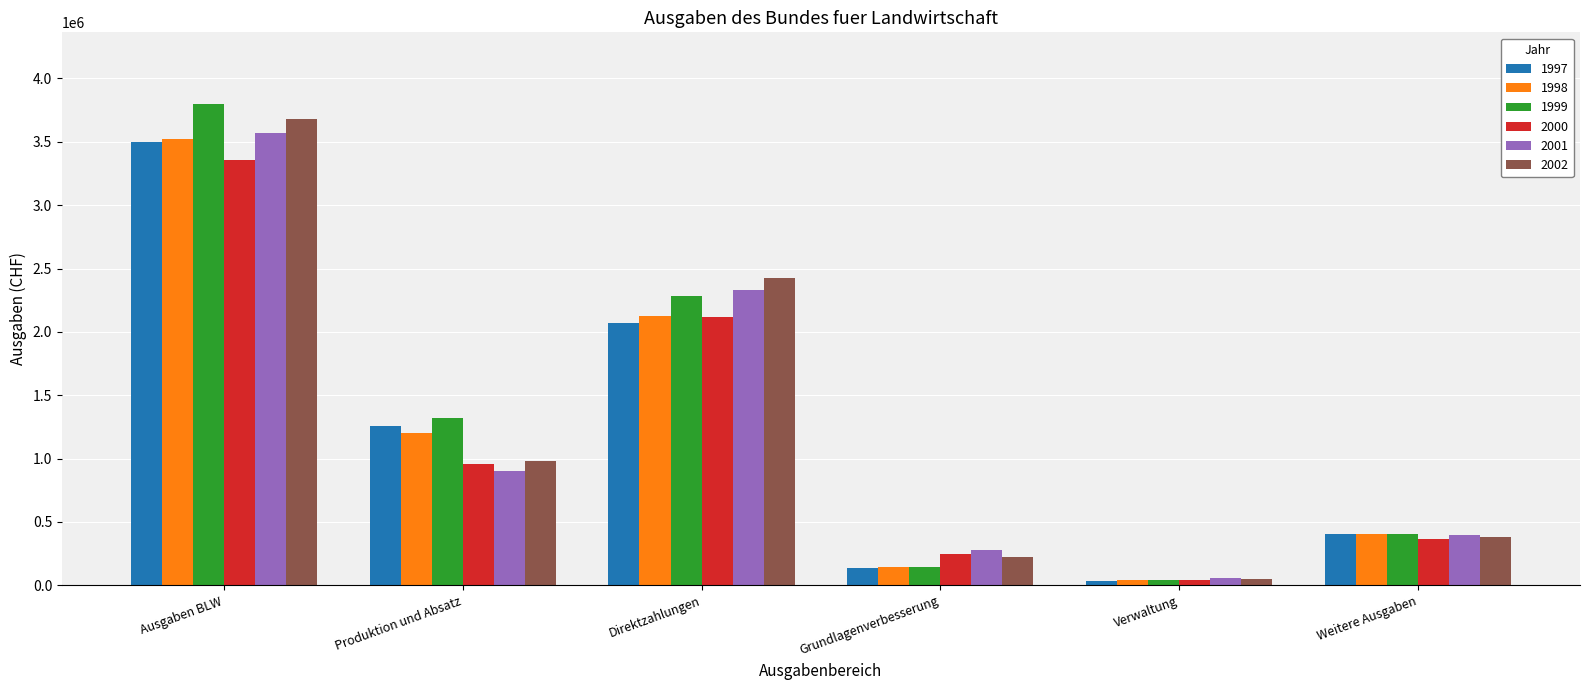

The 1998 series shows 3518568 at Ausgaben BLW. True or false?

True